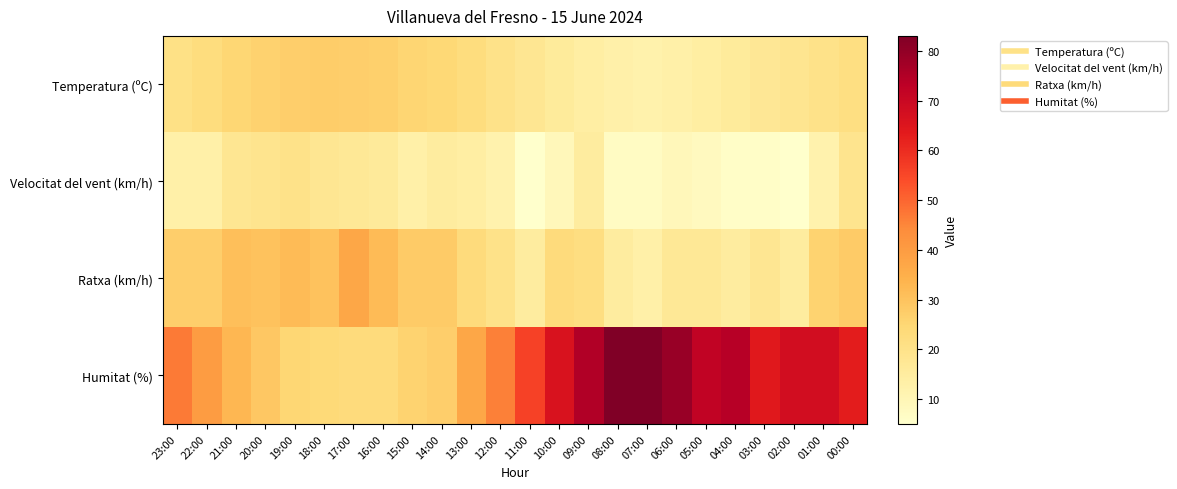

What is the total value across all series at 18:00?

99.5